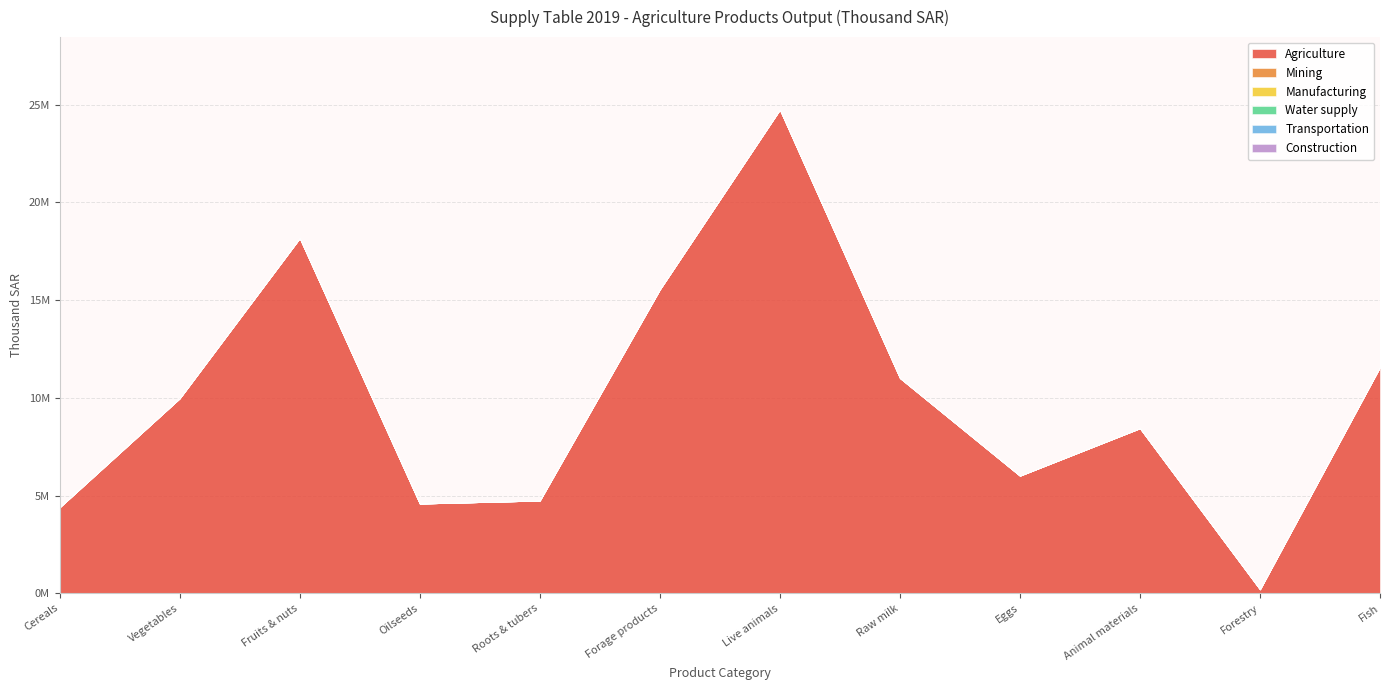

How many lines are shown in the chart?

6